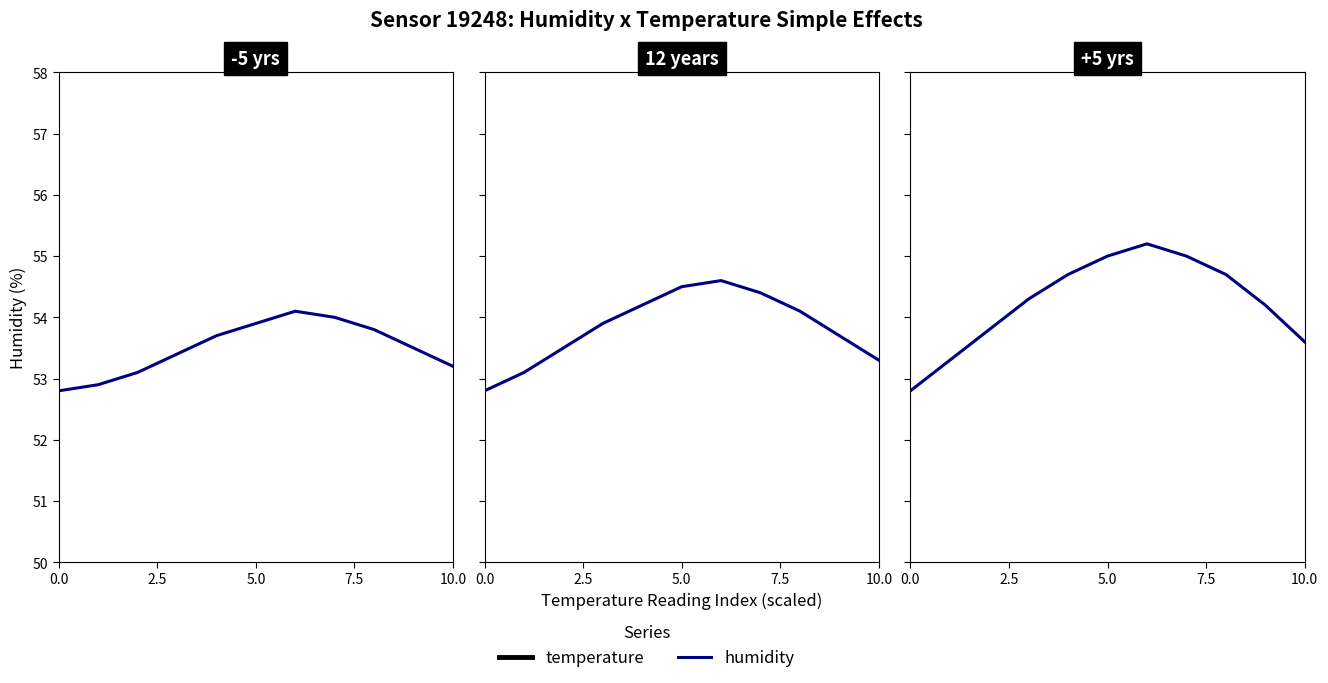

What is the label of the 4th point from the right?

7